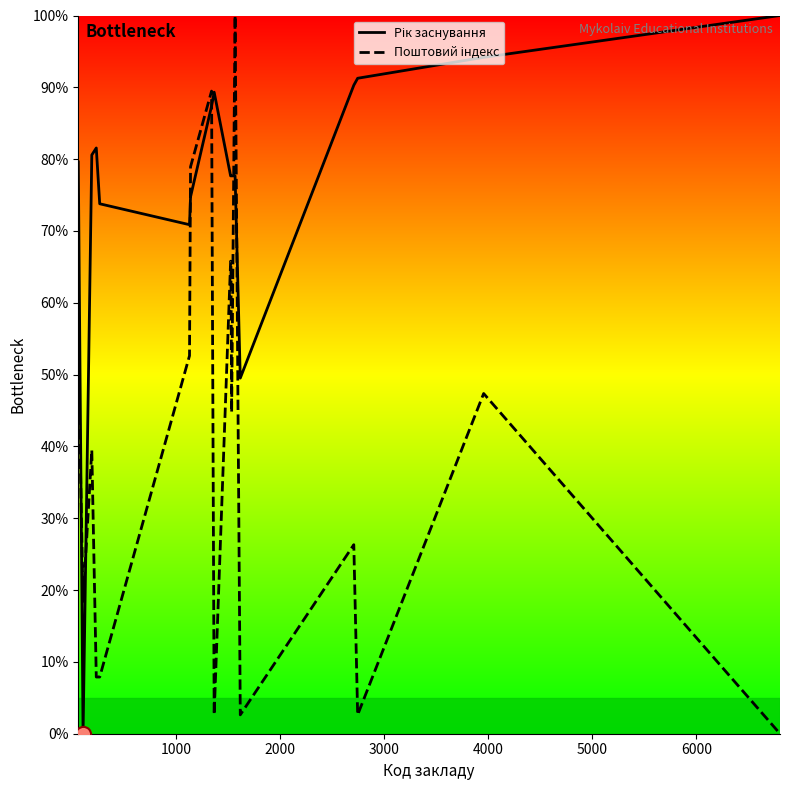

Which series contains the lowest Y value?

Рік заснування